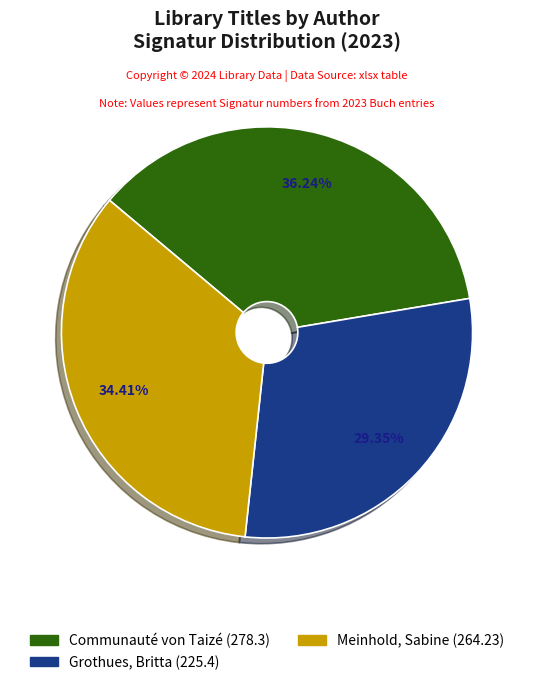

To the nearest percent, what is the difference between the Grothues, Britta and Communauté von Taizé slice percentages?

7%